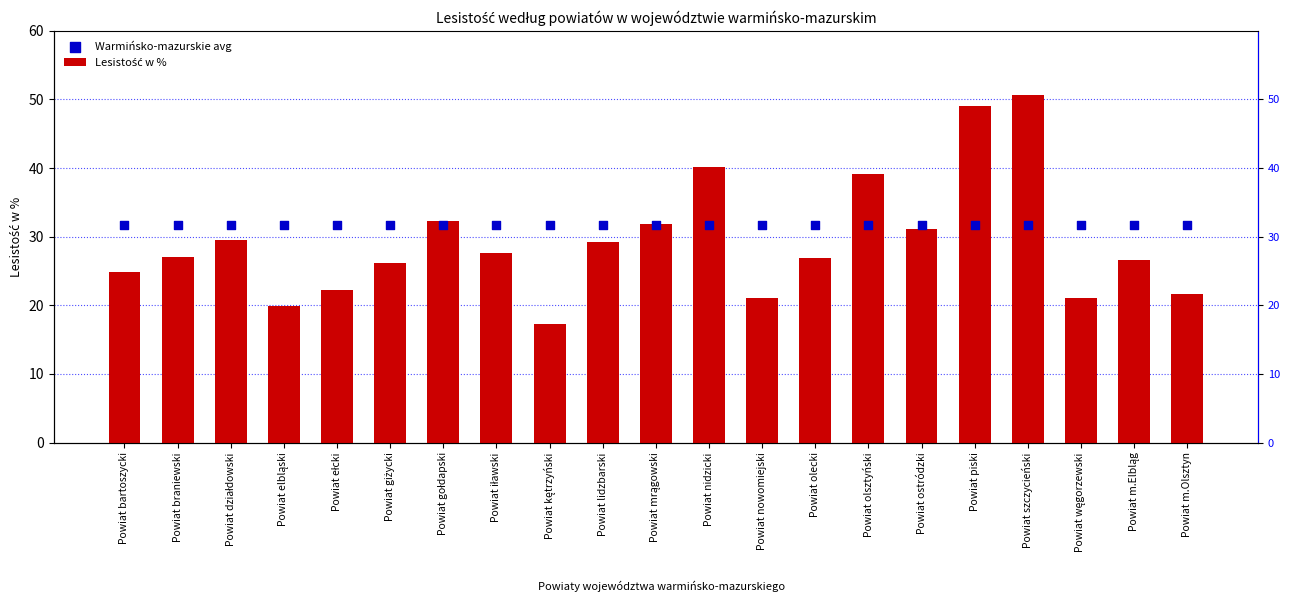

What is the total value across all series at Powiat ostródzki?

62.8